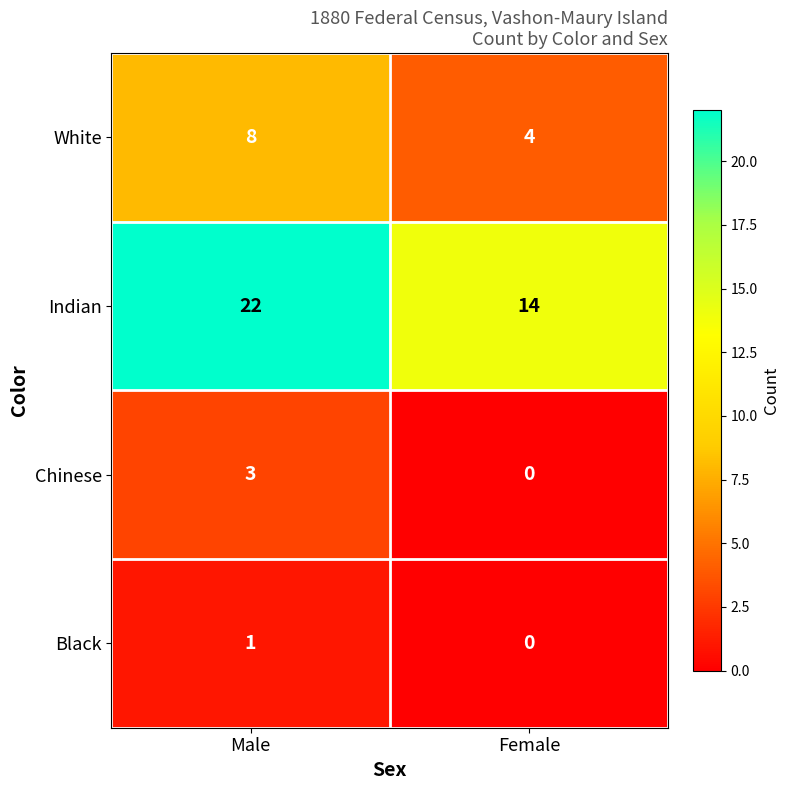

True or false: White has a value of 4 at Female.

True